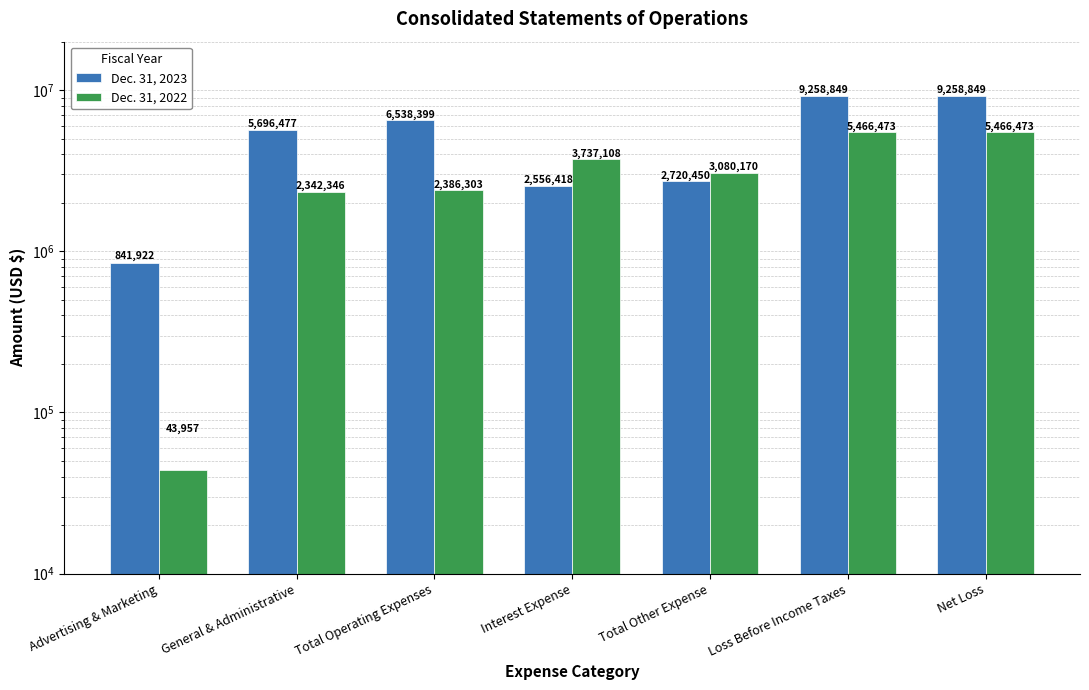

At which label does Dec. 31, 2022 first exceed 3080170?

Interest Expense